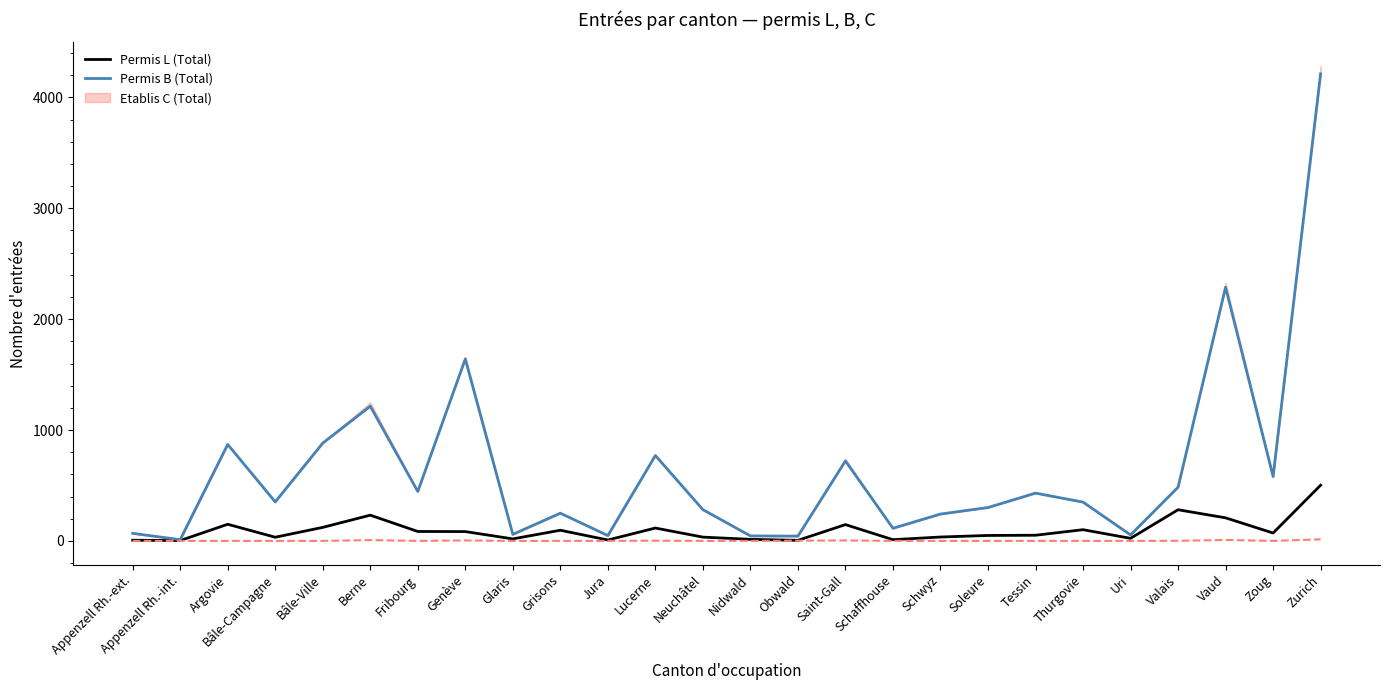

At which category is the sum across all series the highest?

Zurich